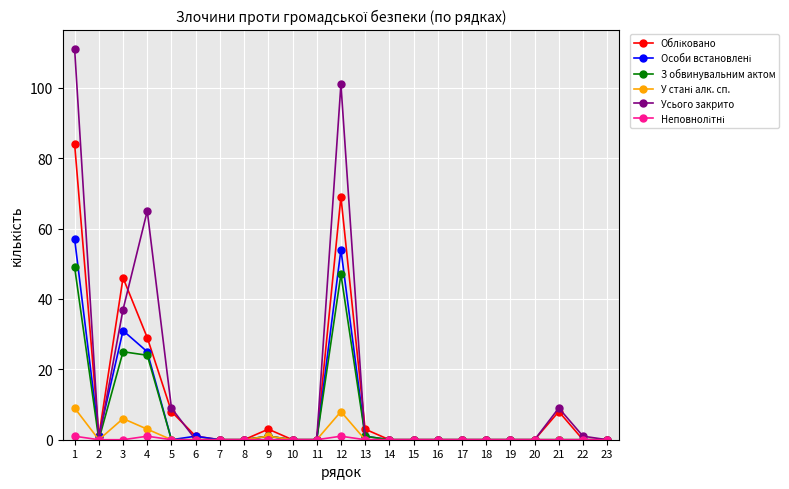

How many data points does each series have?

23